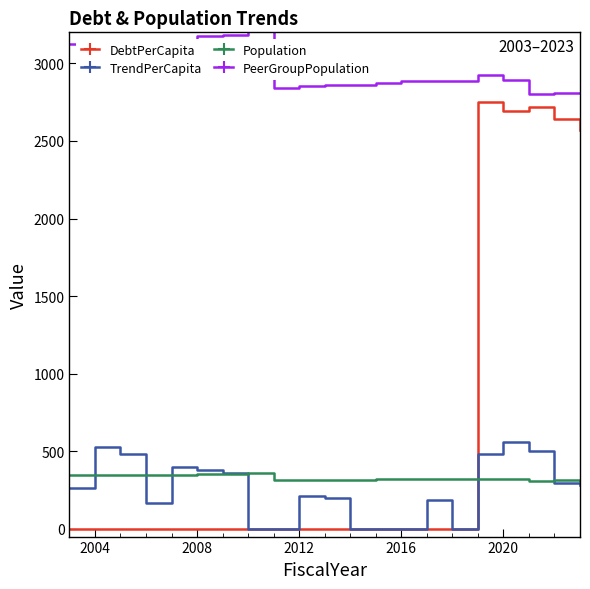

Rank the series by their maximum value, from lowest to highest.

Population, TrendPerCapita, DebtPerCapita, PeerGroupPopulation